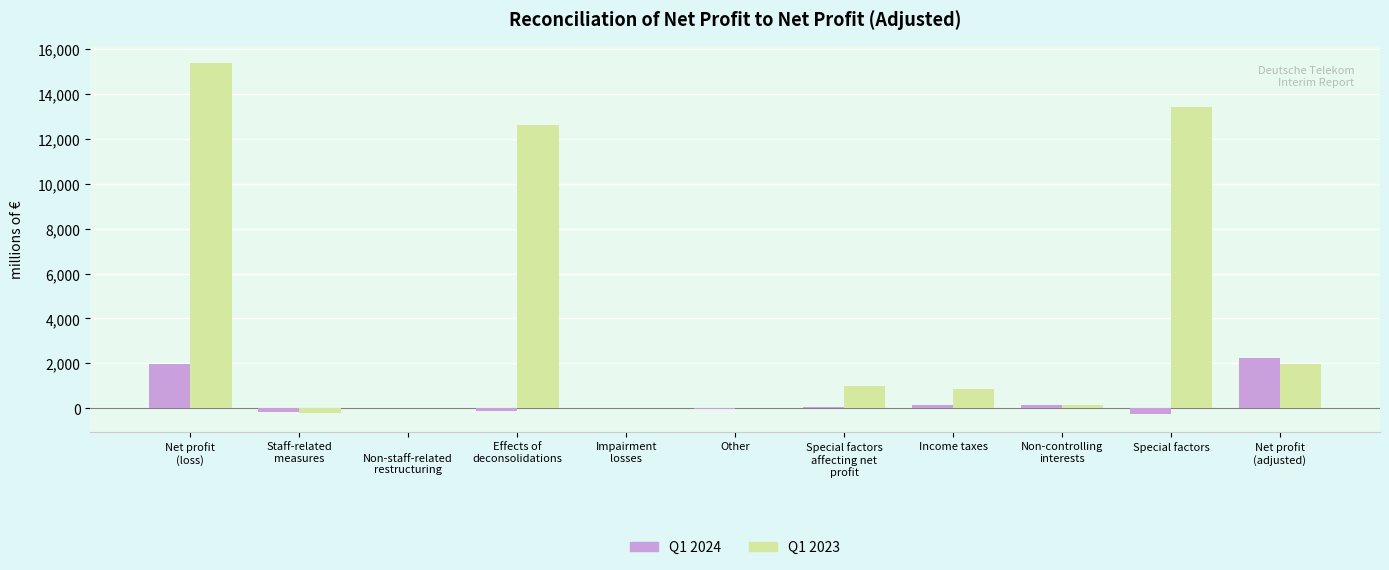

What is the maximum value shown in the chart?

15360